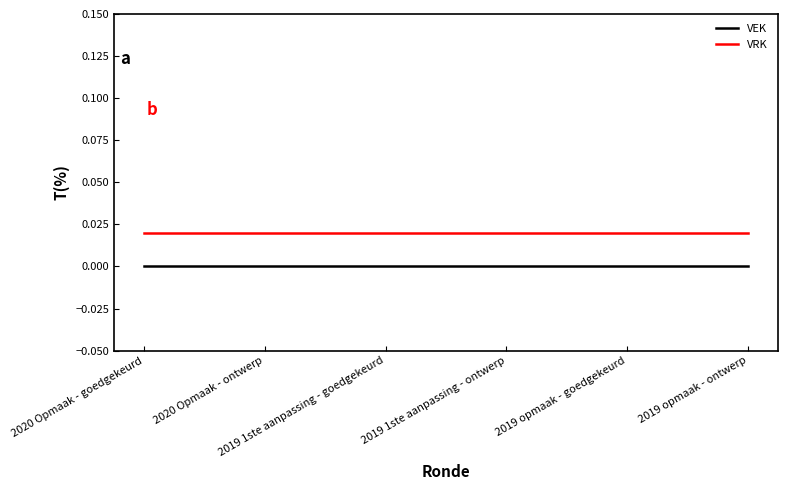

Rank the series by their maximum value, from lowest to highest.

VEK, VRK